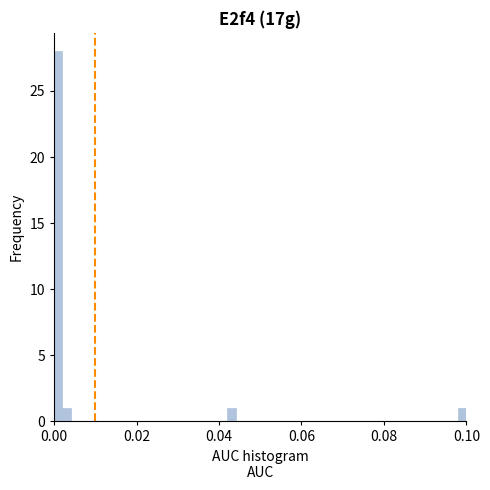

Around what value on the x-axis is the tallest bar? Give the approximate position of its centre, as read against the axis.

0.002